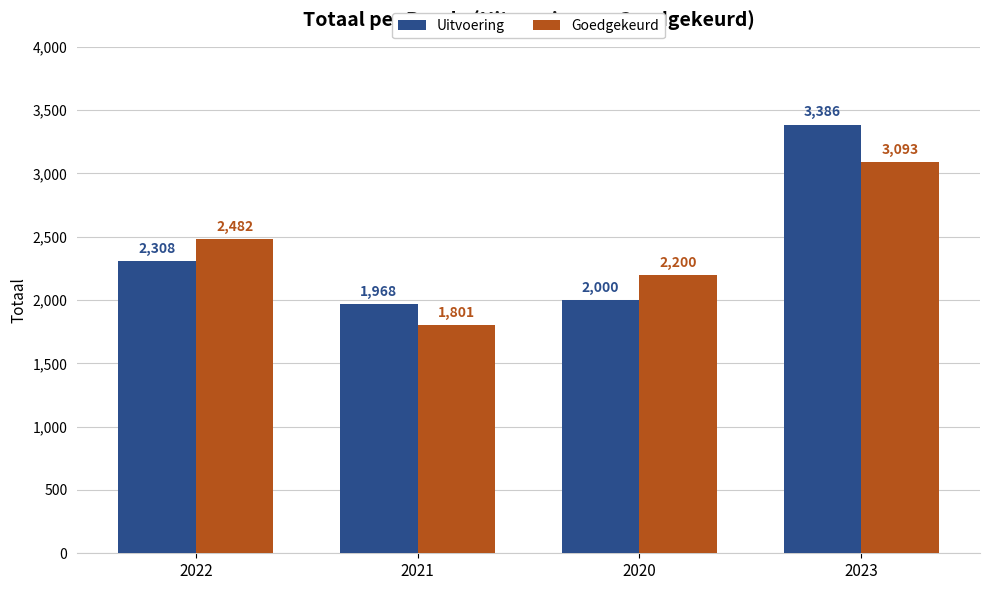

What is the total value across all series at 2021?

3769